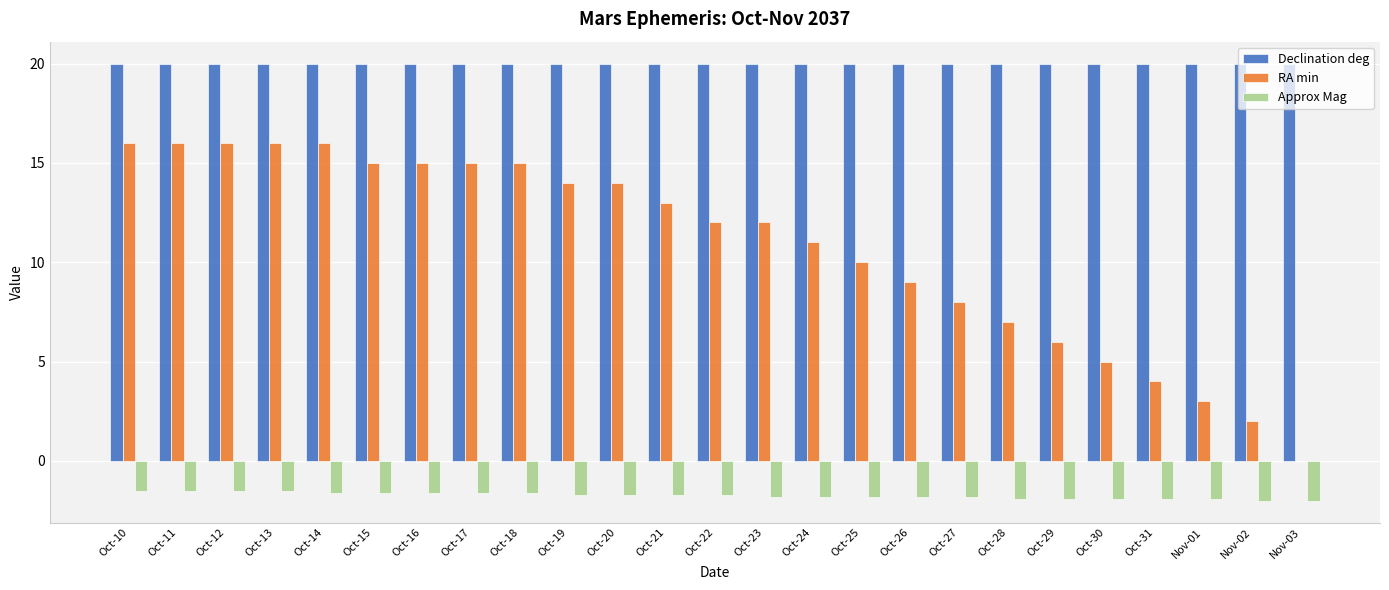

What is the highest value of the Approx Mag series?

-1.5